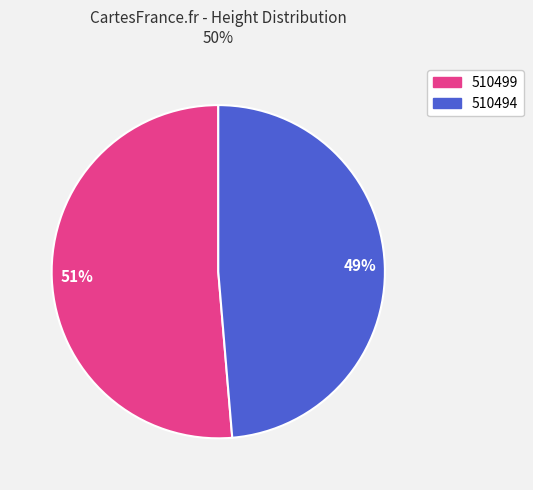

What is the largest slice in the pie chart?

51%